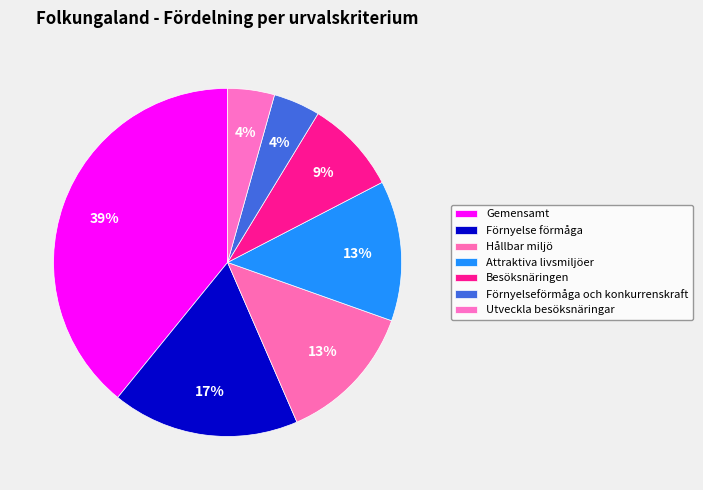

Which has a higher value, Utveckla besöksnäringar or Gemensamt?

Gemensamt